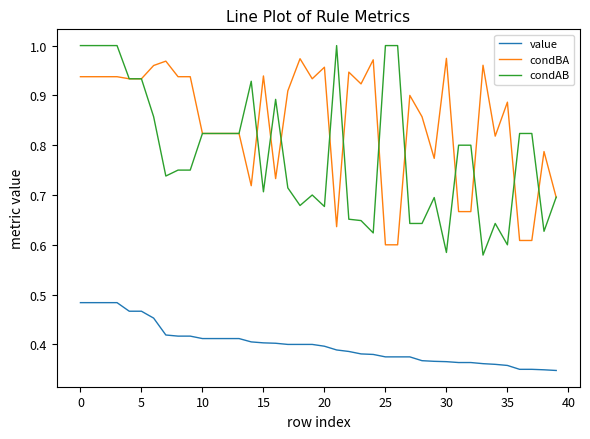

Which series has the largest range (max minus min)?

condAB